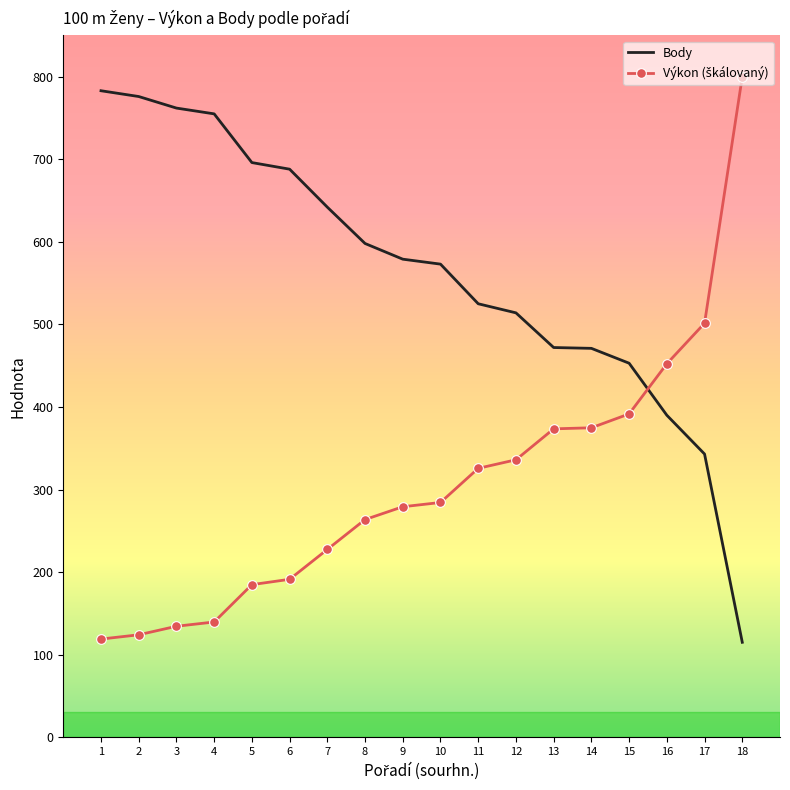

How many series are shown in this chart?

2